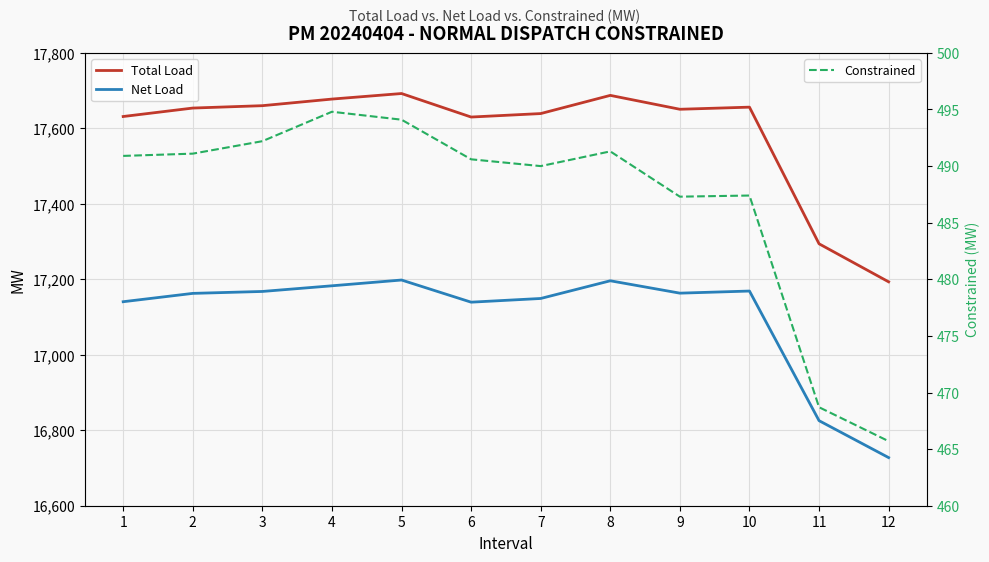

What is the value of the Net Load point at the 12th from the left?

16727.5